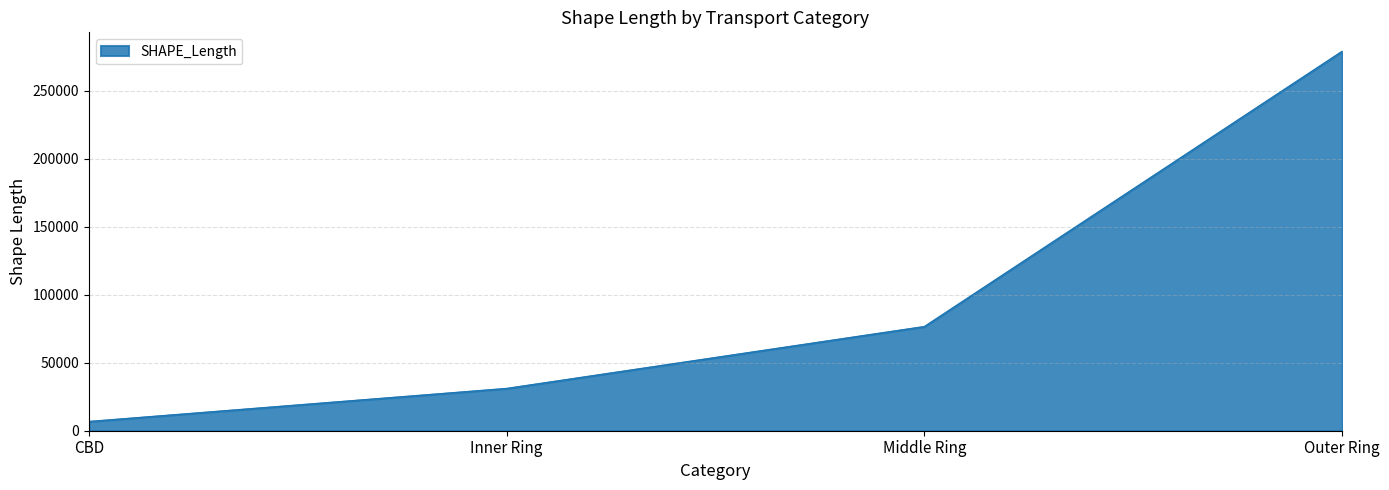

Rank the categories by value from highest to lowest.

Outer Ring, Middle Ring, Inner Ring, CBD